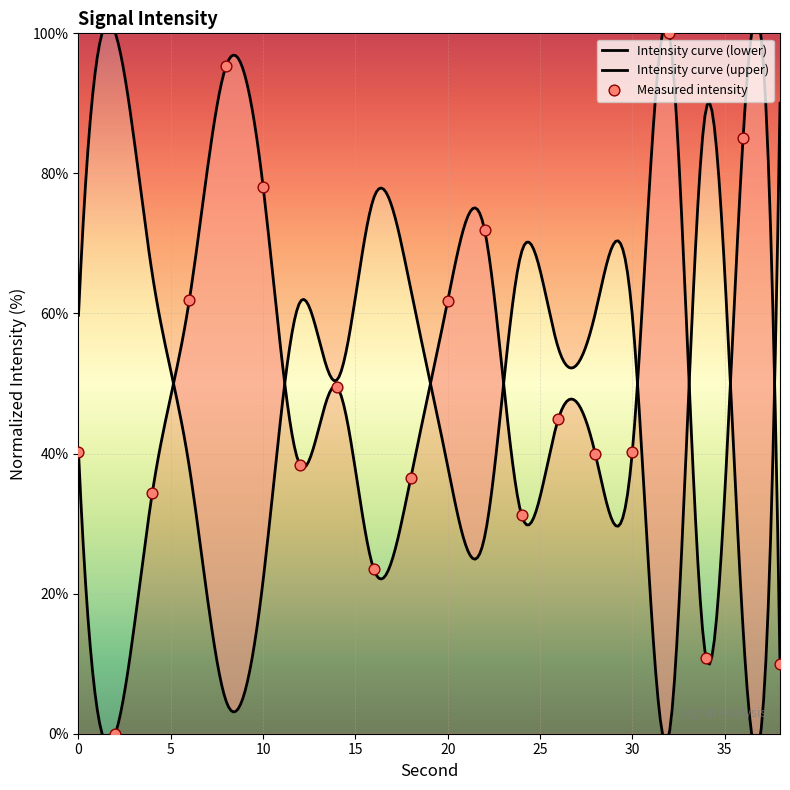

What is the ratio of the value at 16 to the value at 10?

0.3